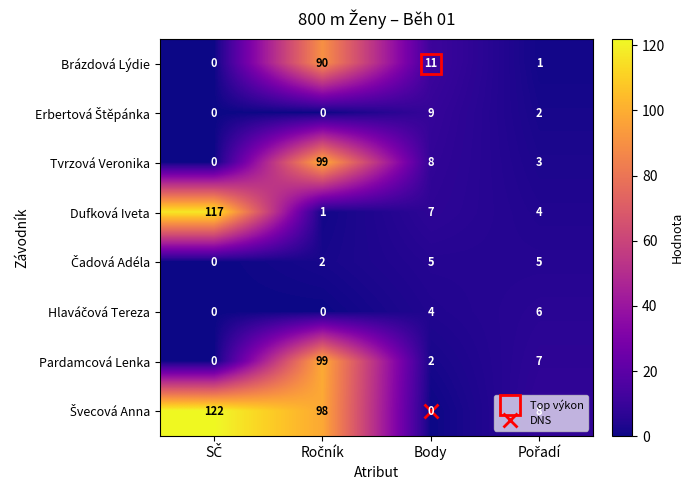

What is the total value across all series at Body?

46